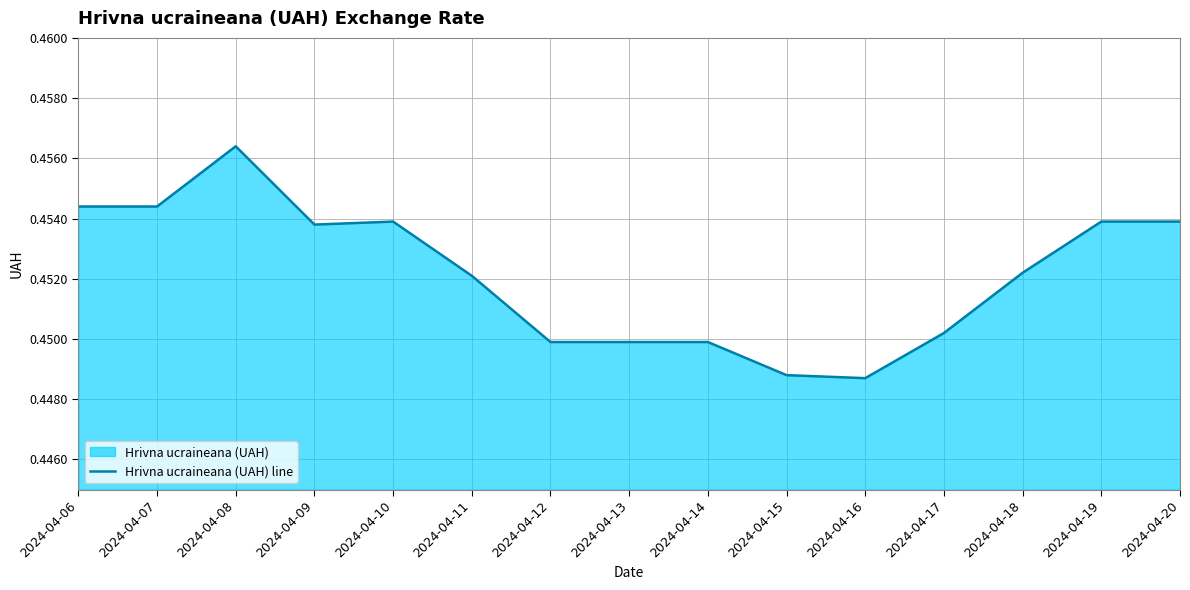

Is it true that the value at 2024-04-18 is 0.6?

False